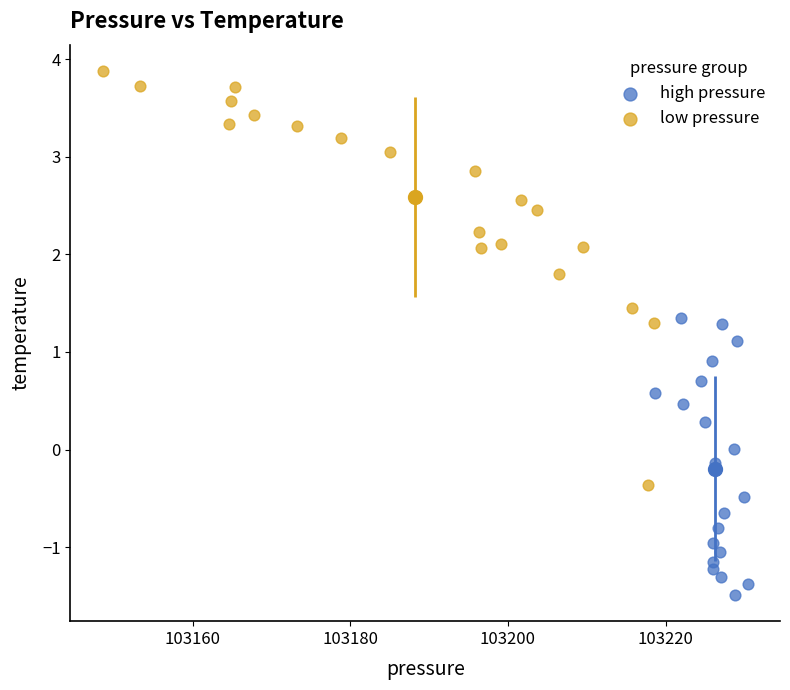

Which series contains the lowest Y value?

high pressure